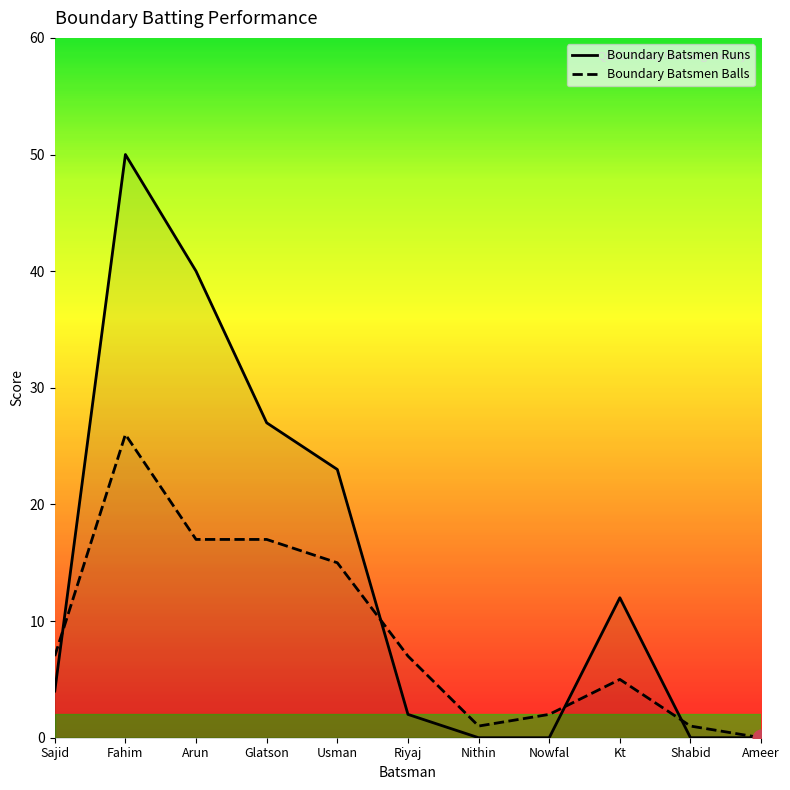

Does the chart display data point markers on the line(s)?

No